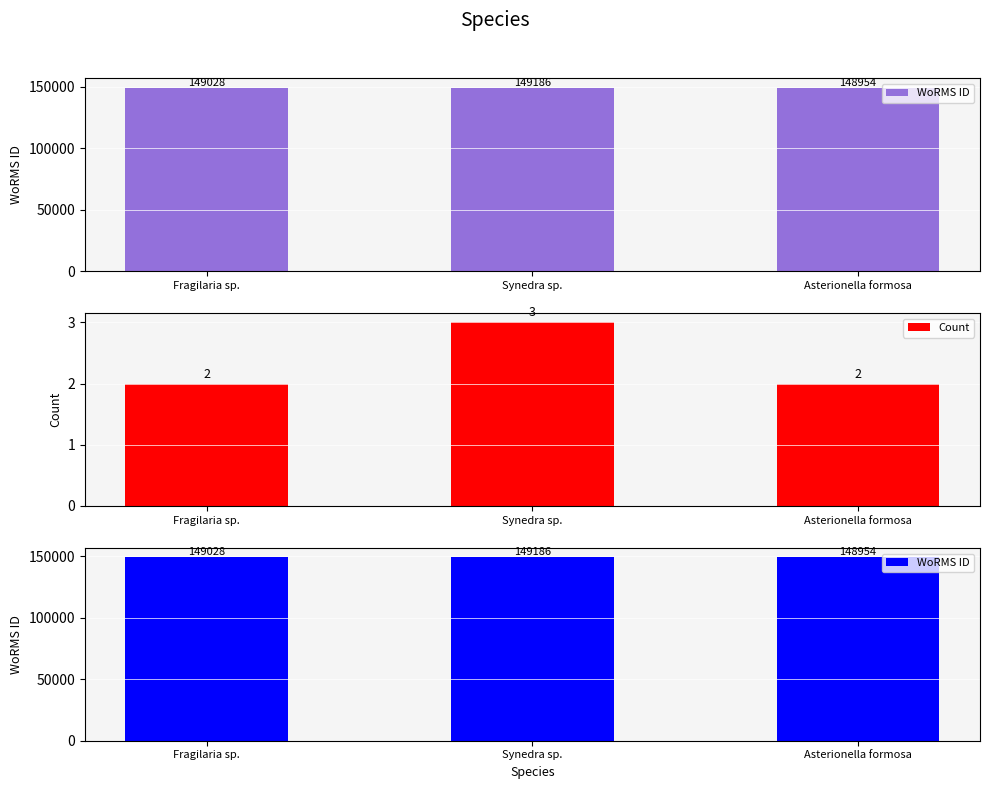

Rank the series by their average value, from highest to lowest.

WoRMS ID, Count